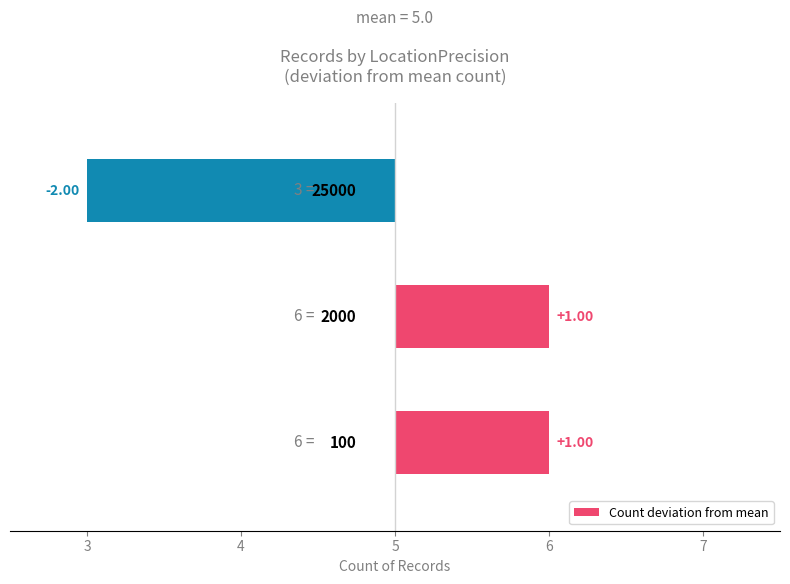

Are the bars grouped side by side (vs. stacked)?

No